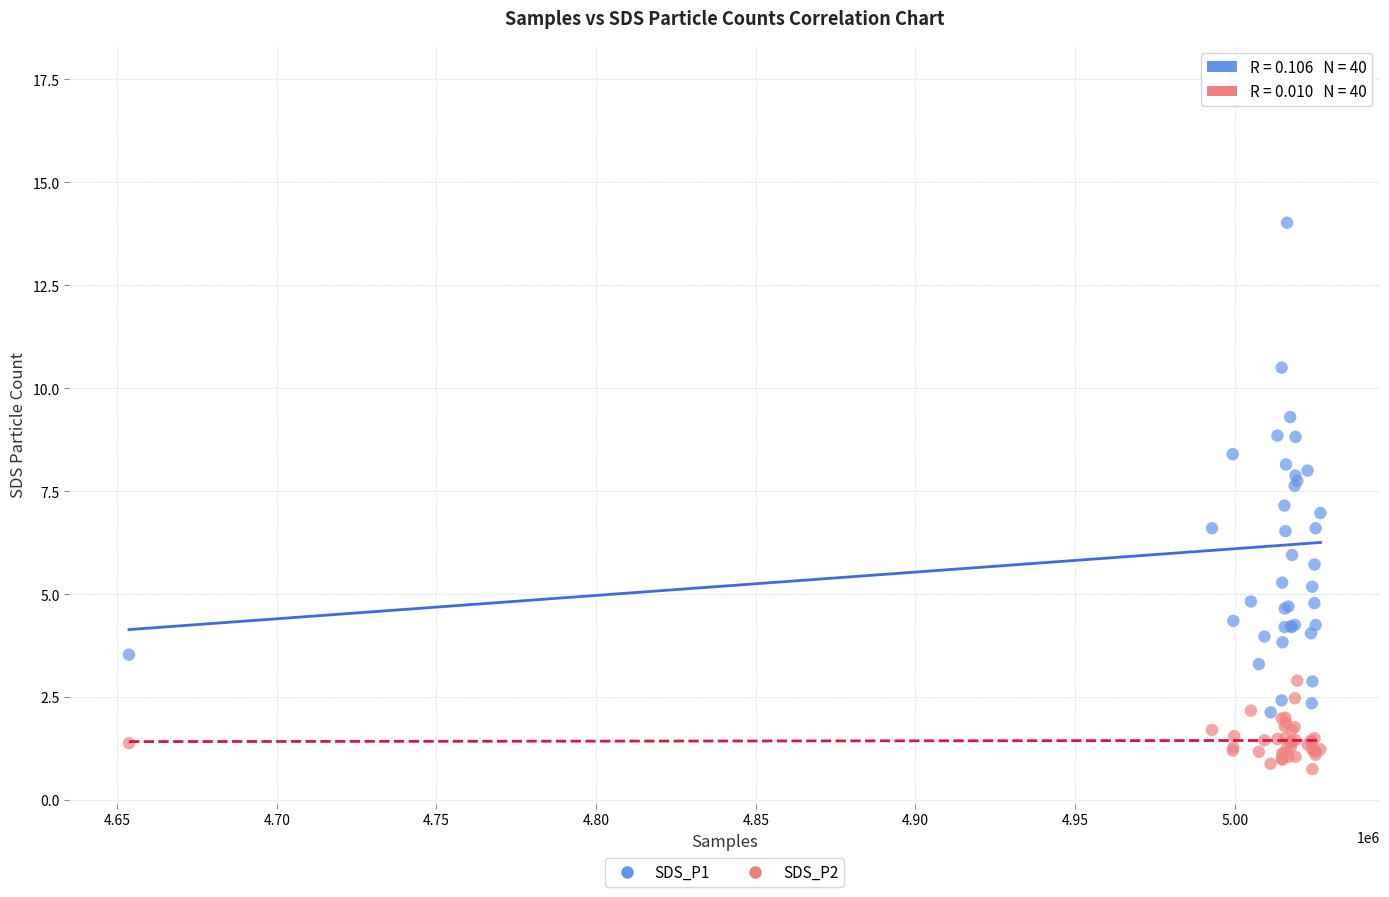

Which series has the largest Y range (max minus min)?

SDS_P1